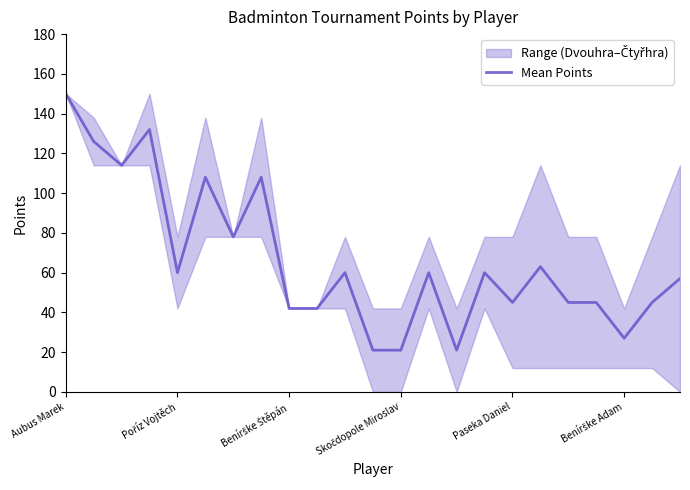

What is the highest value of the Mean Points series?

150